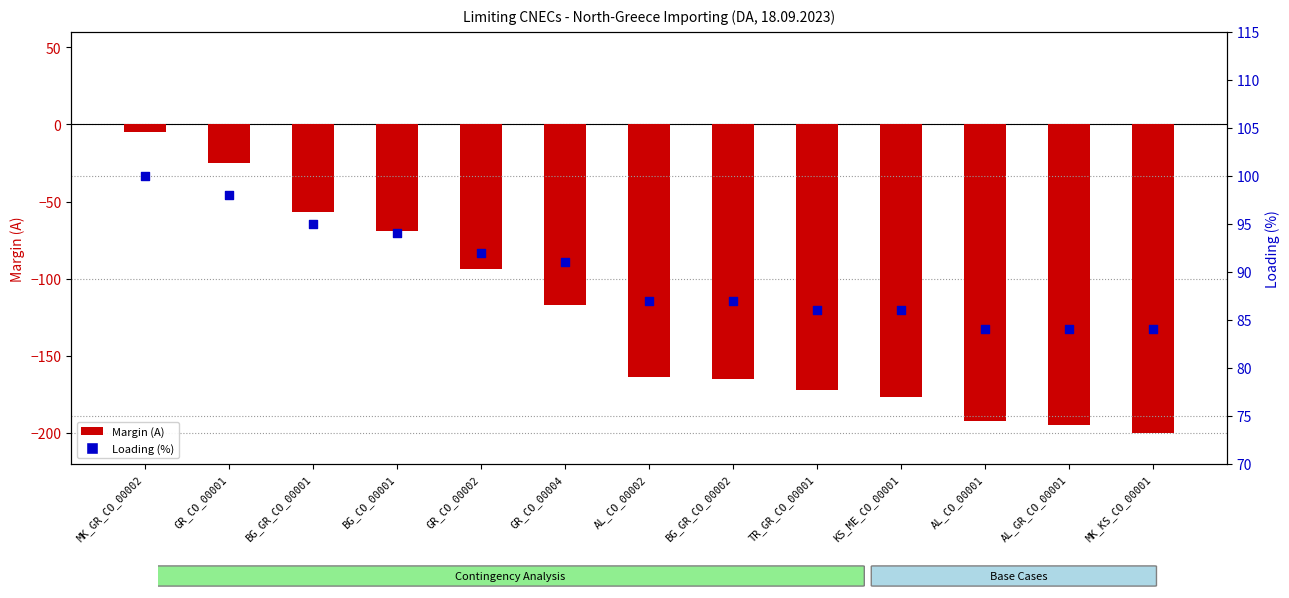

Which series reaches the minimum Y coordinate?

Margin (A)